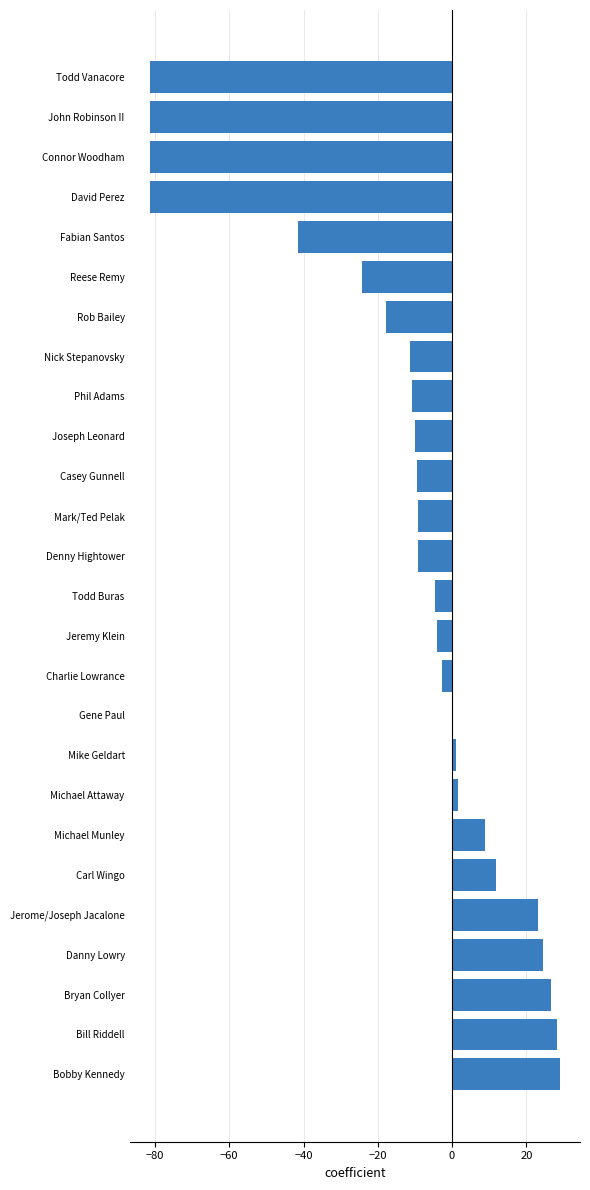

At which label is the value closest to -26?

Reese Remy